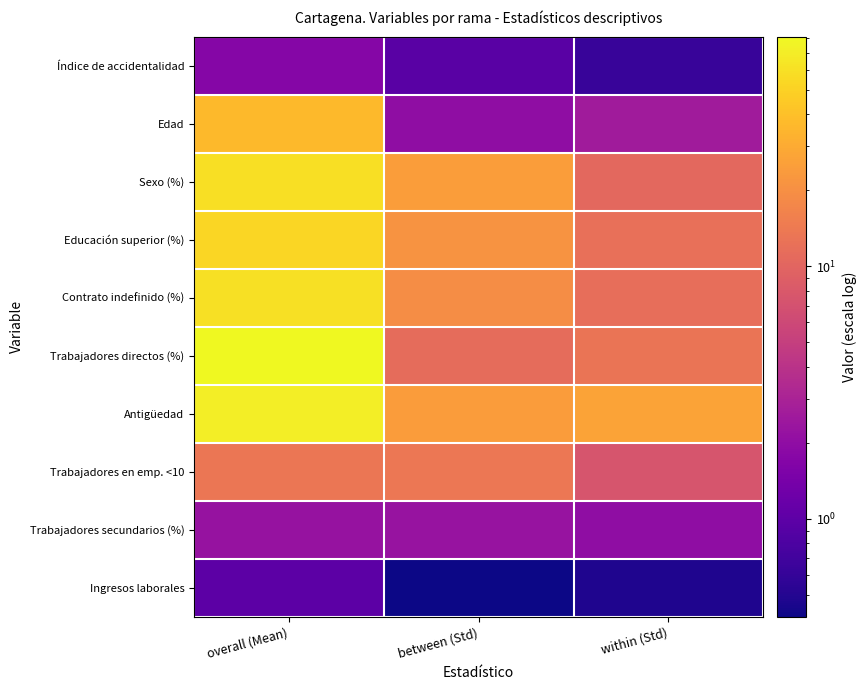

What is the spread (max minus min) of values at between (Std)?

24.3